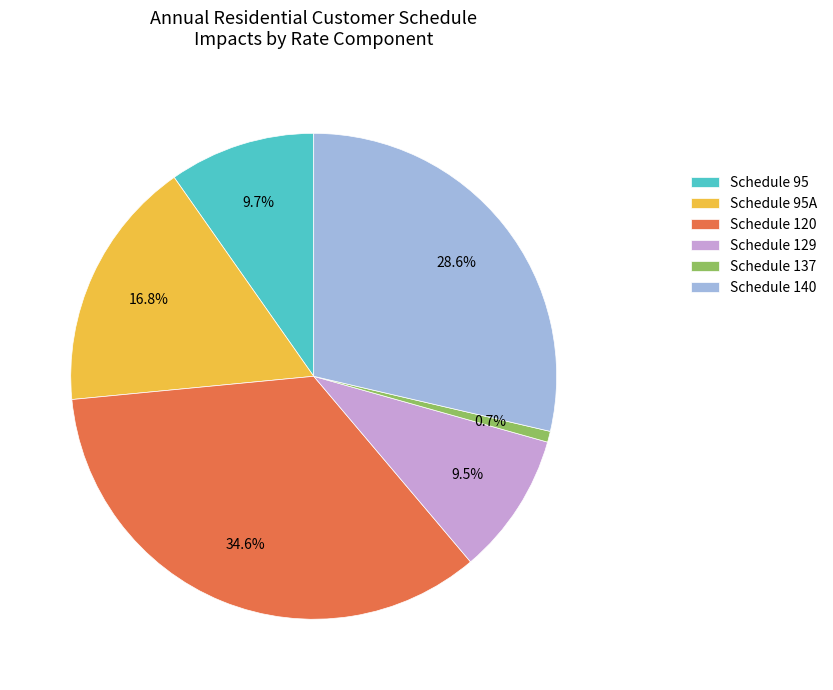

To the nearest percent, what is the difference between the Schedule 137 and Schedule 120 slice percentages?

34%